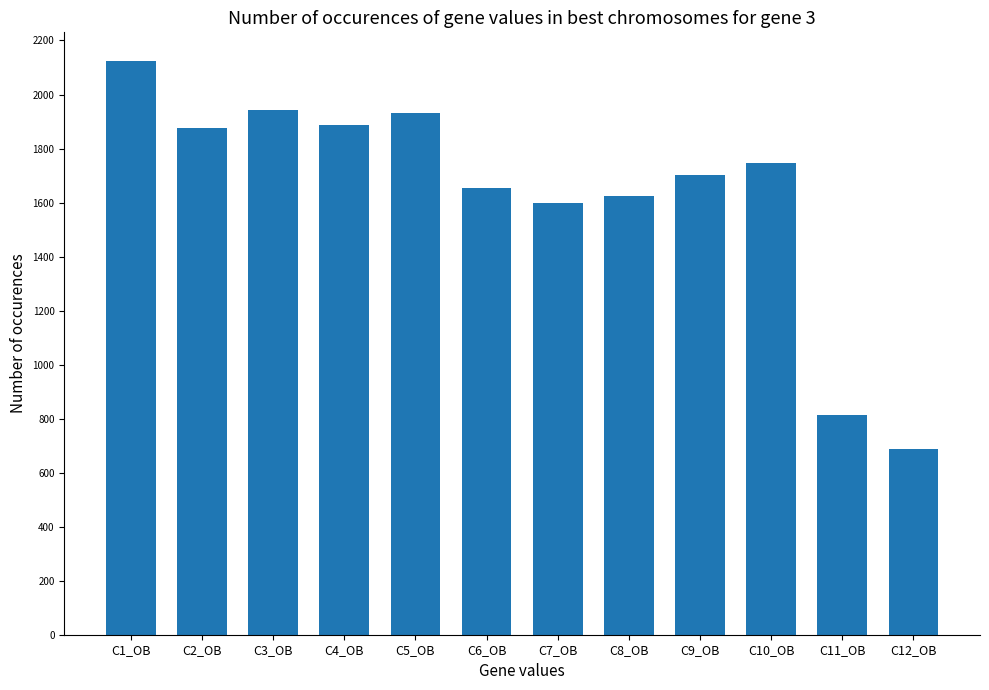

Reading left to right, what are all the values shown in this chart?

2124	1876	1943	1887	1932	1654	1598	1623	1701	1748	812	689